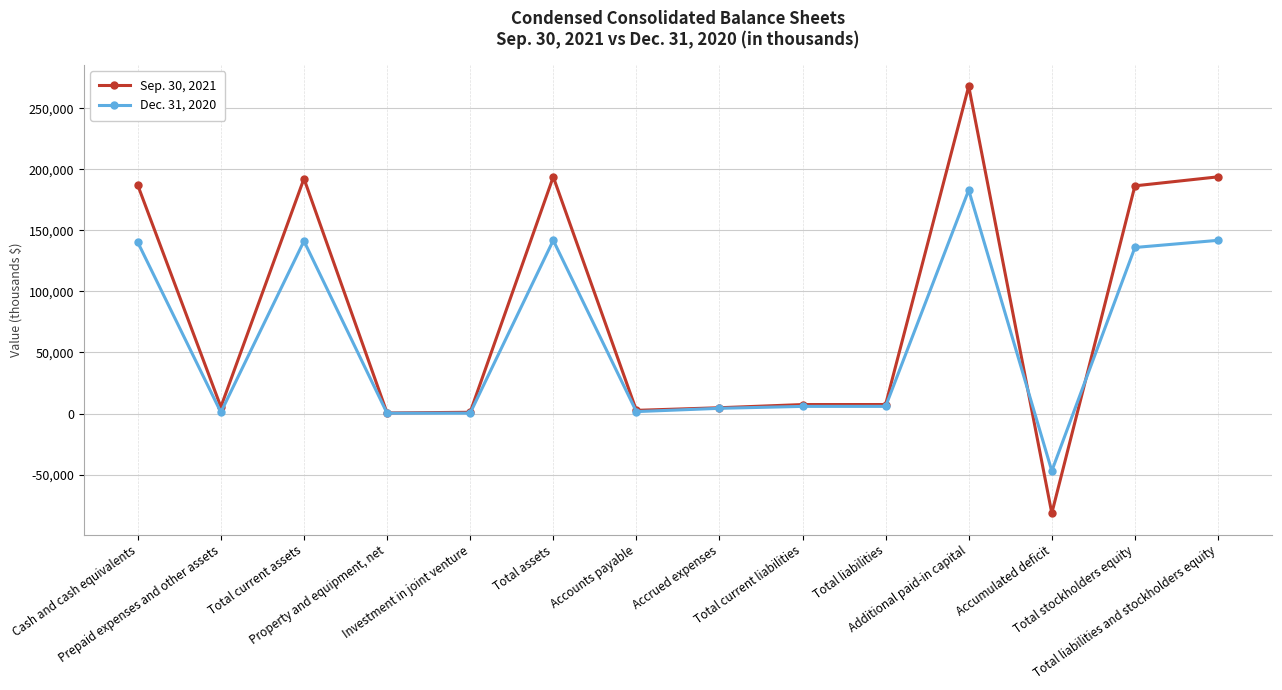

Rank the series at Total liabilities and stockholders equity from highest to lowest value.

Sep. 30, 2021, Dec. 31, 2020